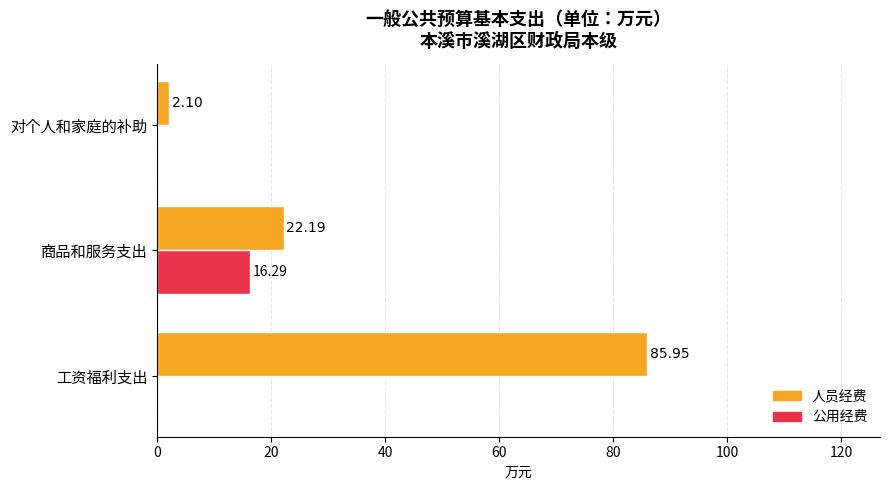

Is the value of 人员经费 at 对个人和家庭的补助 greater than the value of 公用经费 at 商品和服务支出?

No